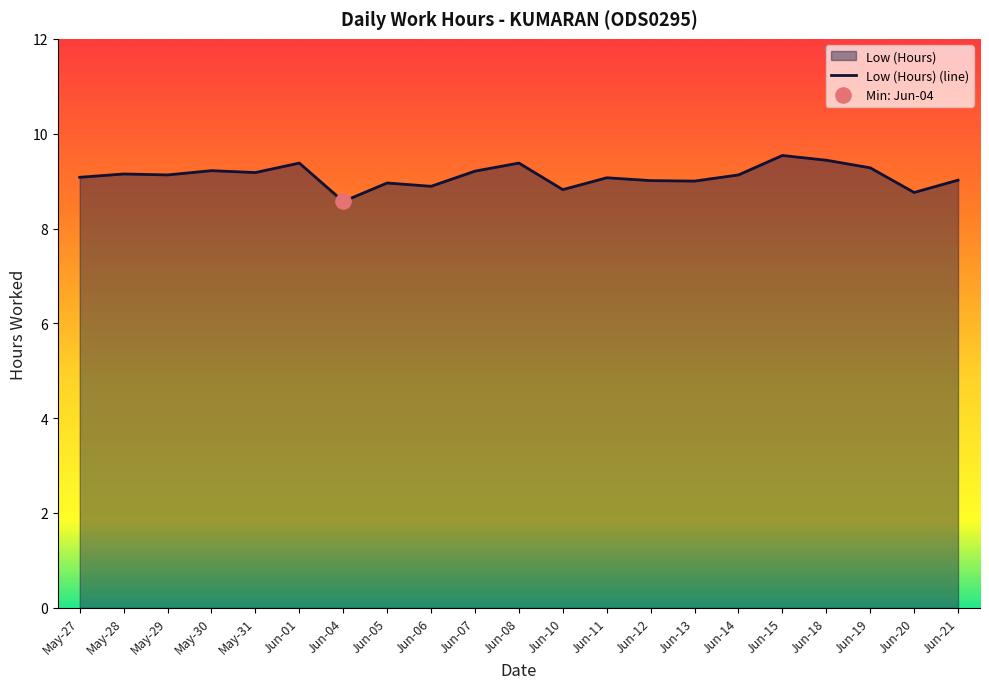

Approximately how many times larger is the value at Jun-01 compared to May-28?

1.0